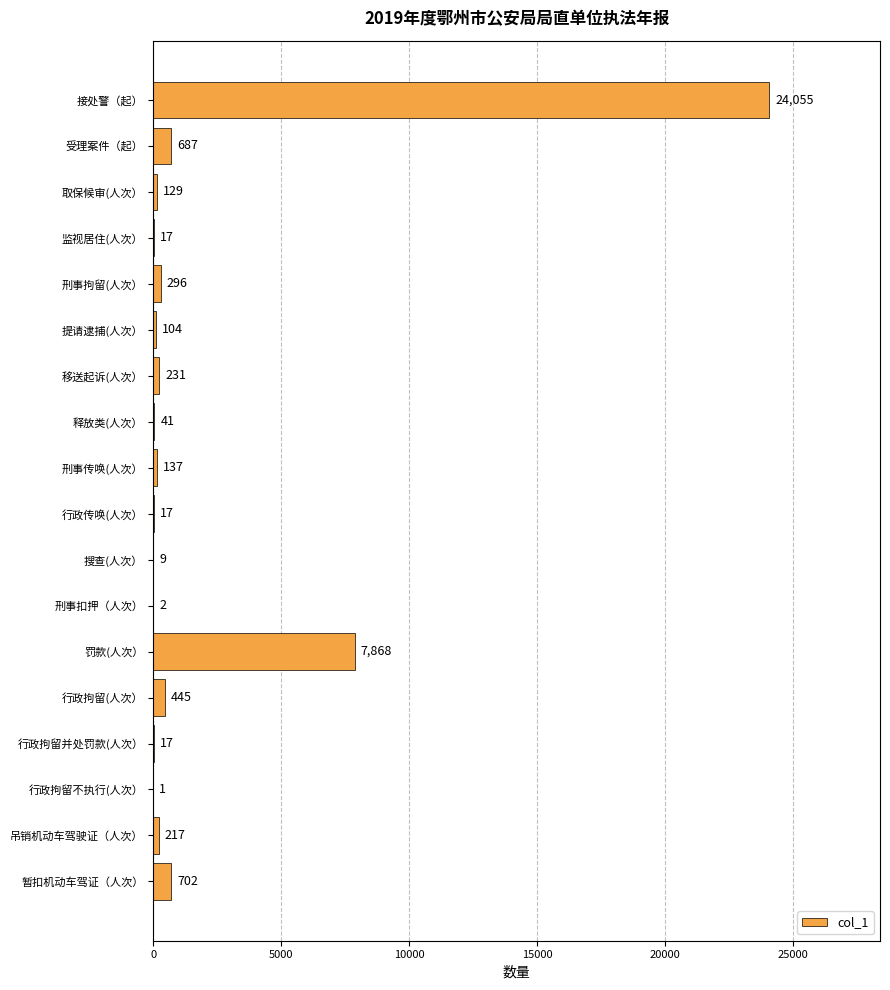

The chart shows a value of 217 at 吊销机动车驾驶证（人次）. True or false?

True